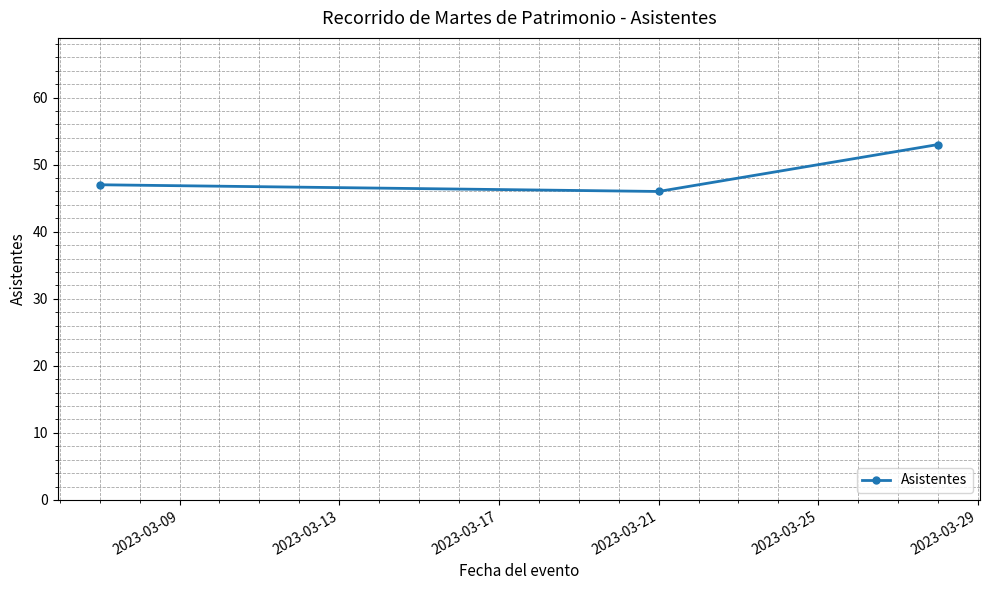

What is the smallest value displayed?

46